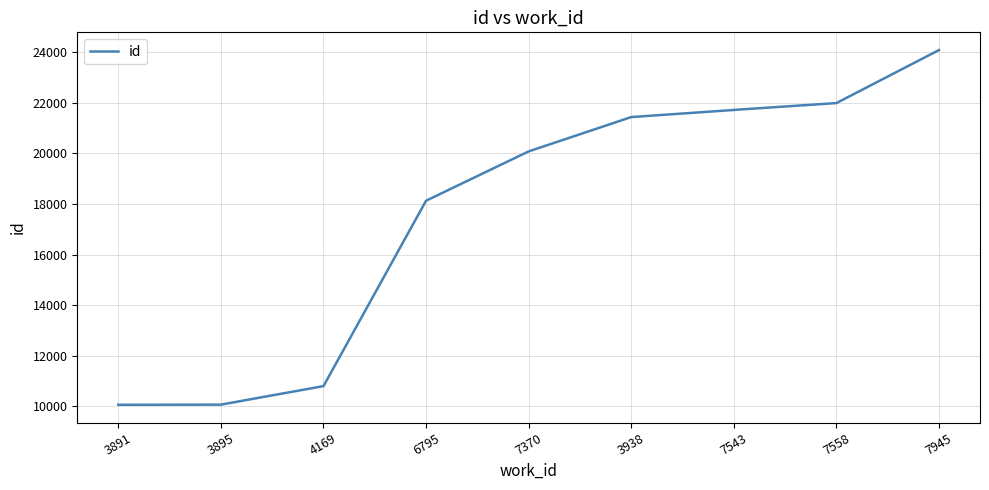

How many series are shown in this chart?

1